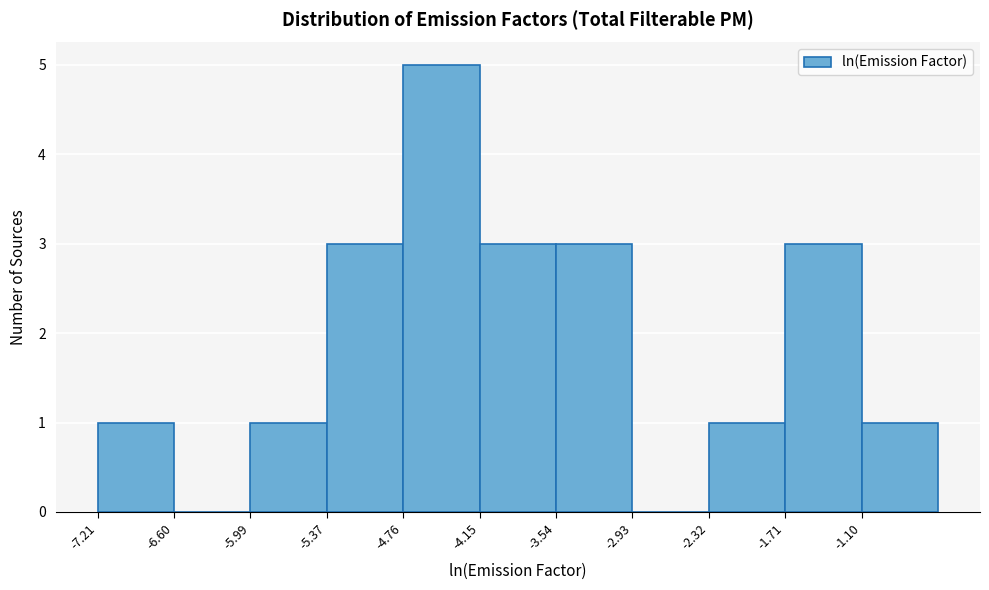

What is the height of the bar covering -7.2 to -6.6 on the x-axis? Neither the bar edges nor the heights are printed on the chart, so give them approximately, as read against the axes.

1